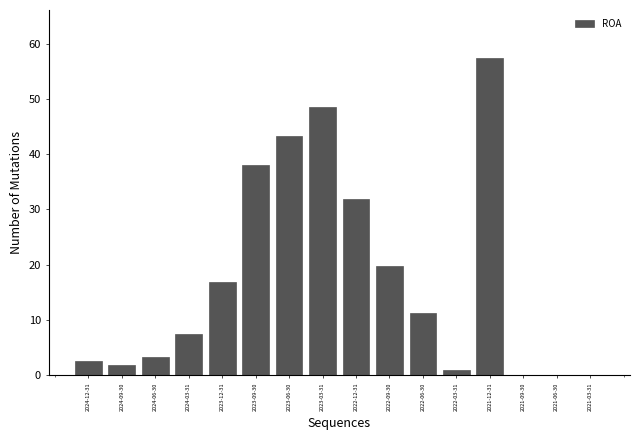

Reading left to right, list all the values displayed in this chart.

2024-12-31=2.6	2024-09-30=1.9	2024-06-30=3.2	2024-03-31=7.5	2023-12-31=16.8	2023-09-30=38.1	2023-06-30=43.3	2023-03-31=48.6	2022-12-31=31.9	2022-09-30=19.8	2022-06-30=11.2	2022-03-31=0.9	2021-12-31=57.5	2021-09-30=0.0	2021-06-30=0.0	2021-03-31=0.0